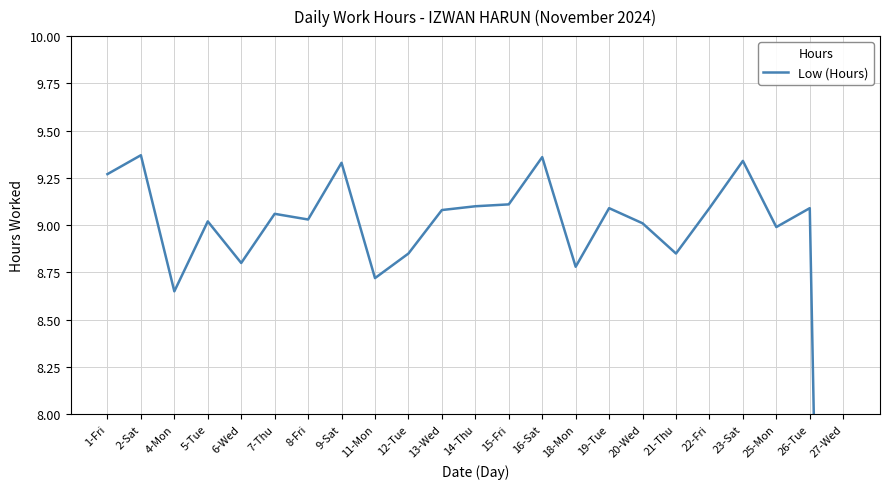

What is the average value?

8.7